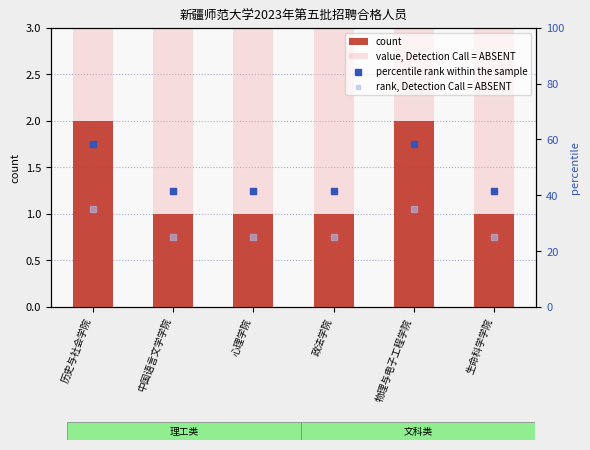

Which series has the largest total across all categories?

percentile rank within the sample